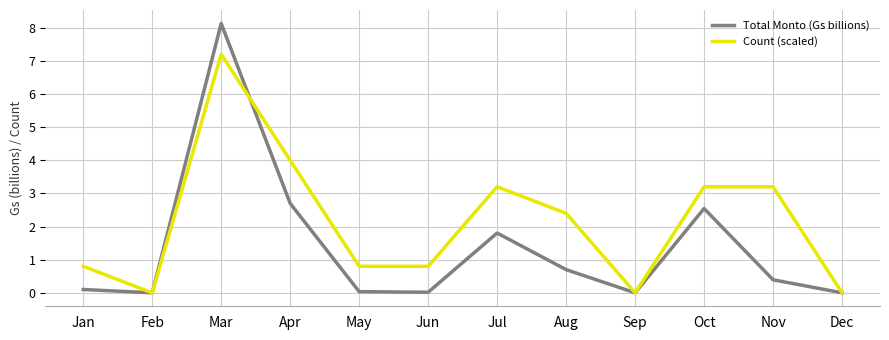

What is the maximum value shown in the chart?

8.1